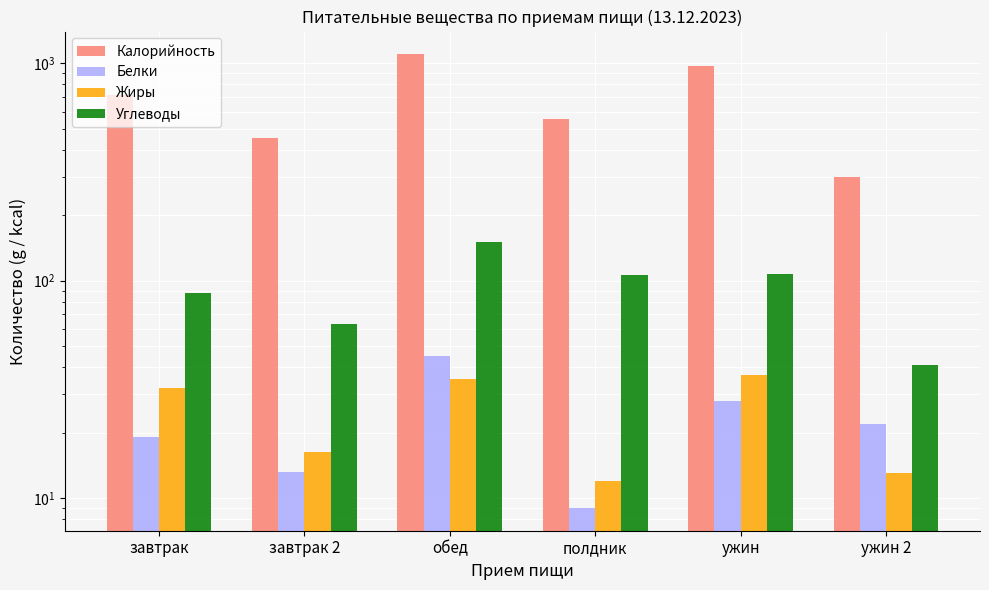

List the labels in order of Калорийность value, smallest first.

ужин 2, завтрак 2, полдник, завтрак, ужин, обед